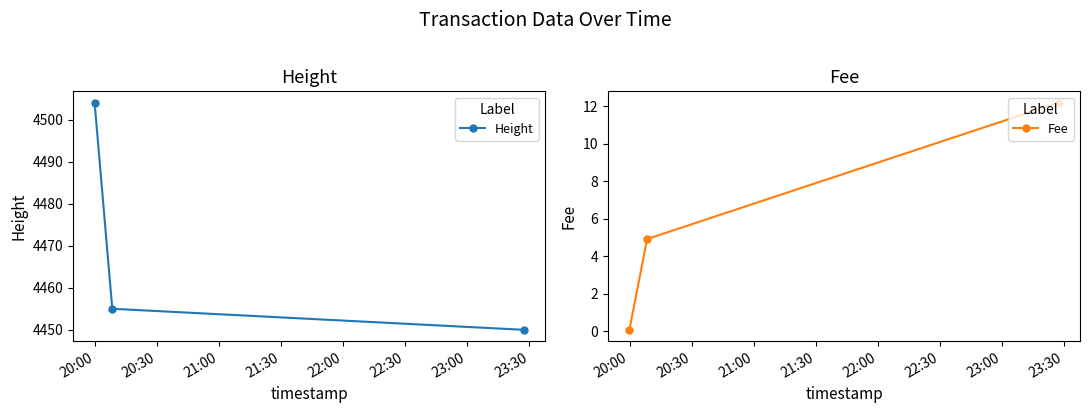

What is the value of the Height point at the 2nd from the left?

4455